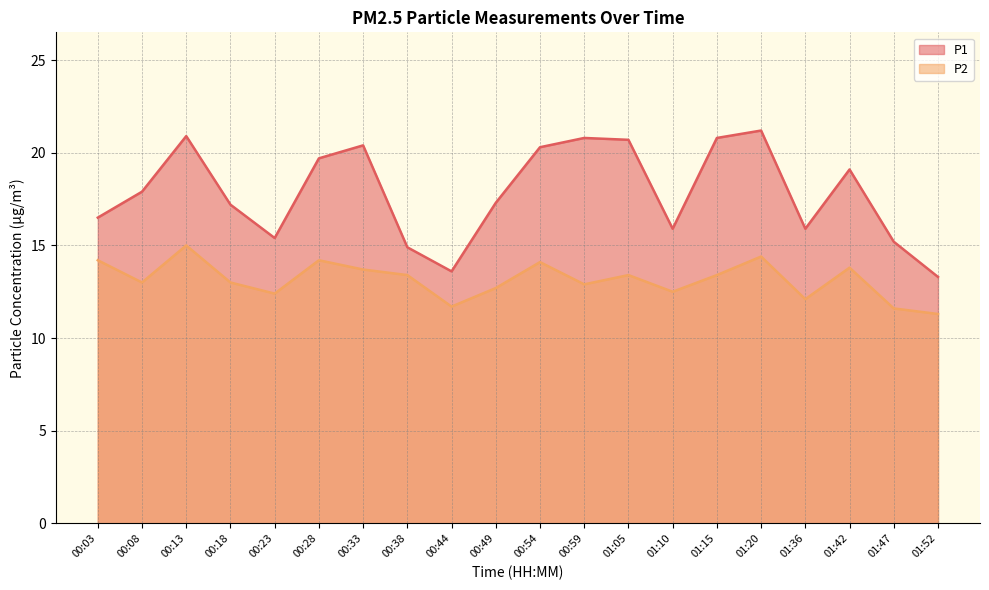

The value of P2 at 01:47 is 11.6. True or false?

True